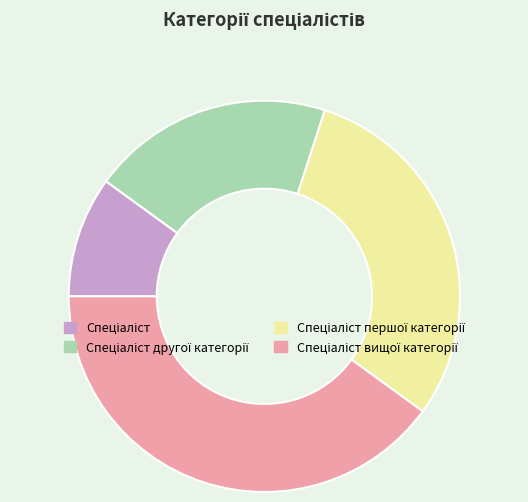

Does any single category account for the majority?

No